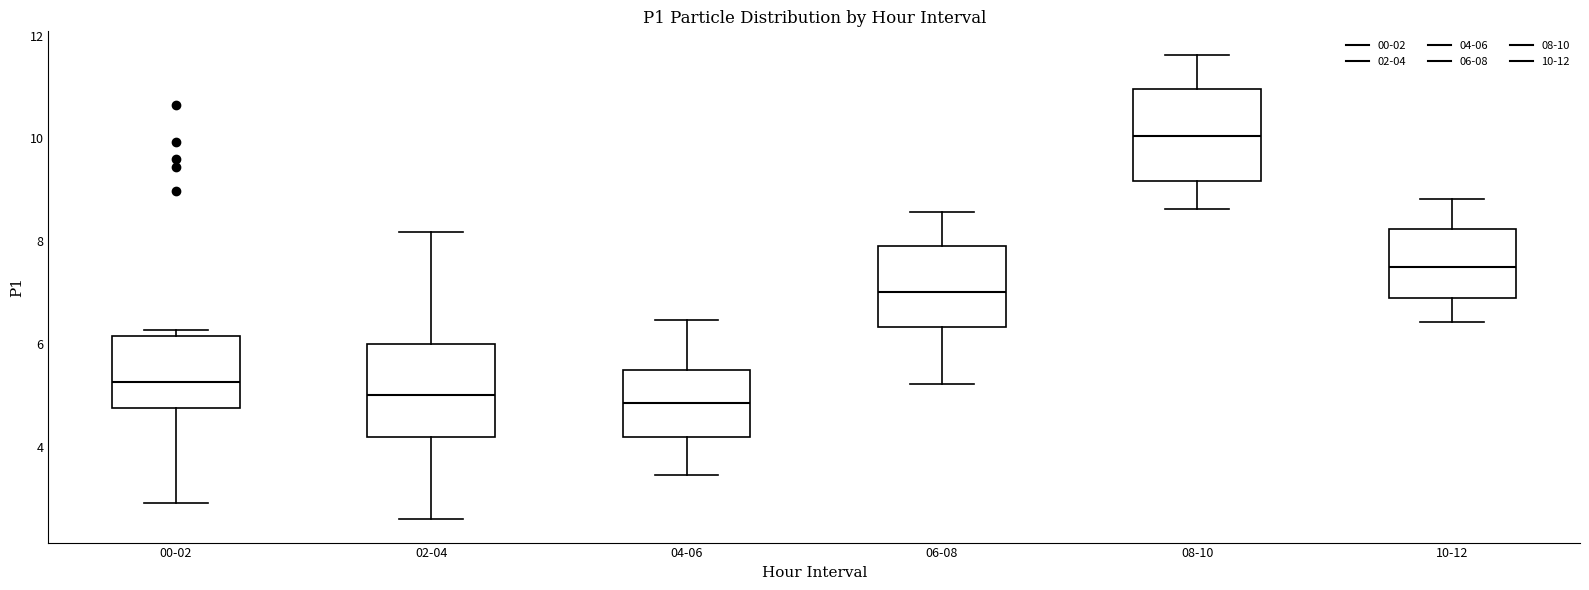

Where does the lower whisker of the box for 00-02 end on the y-axis? The values are not printed on the chart, so give them approximately, as read against the axis.

3.0